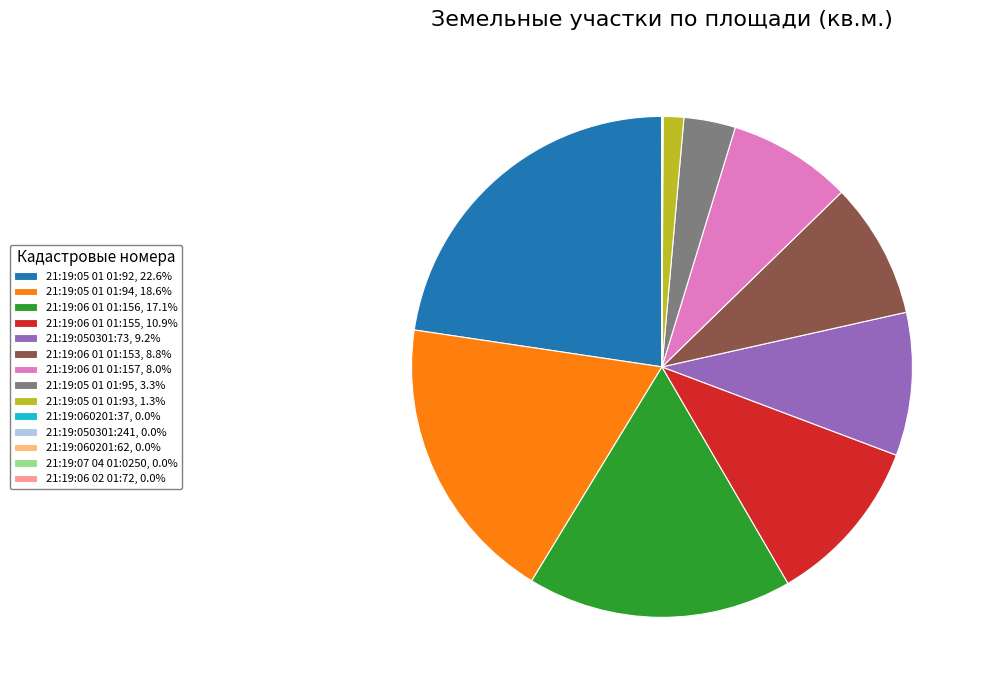

Is it true that 21:19:06 01 01:153 is 20% of the pie?

False